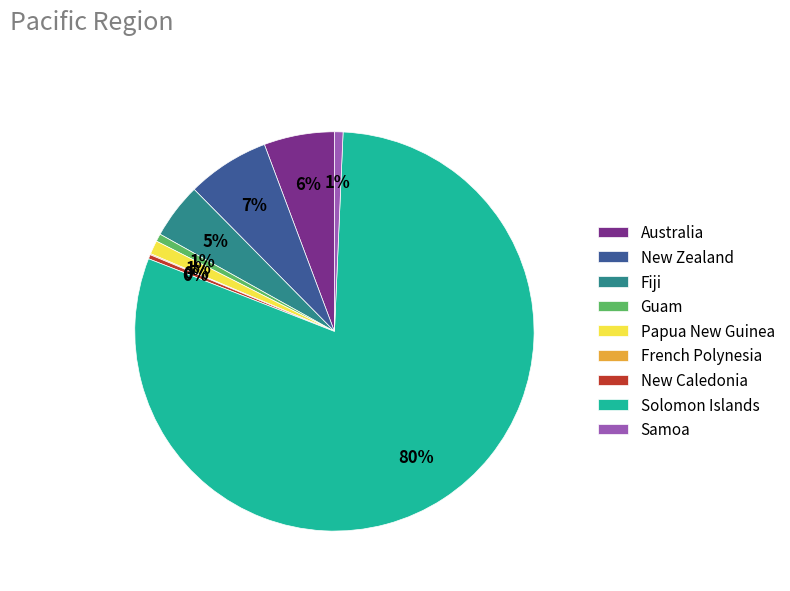

To the nearest percent, what percentage of the pie is Samoa?

1%